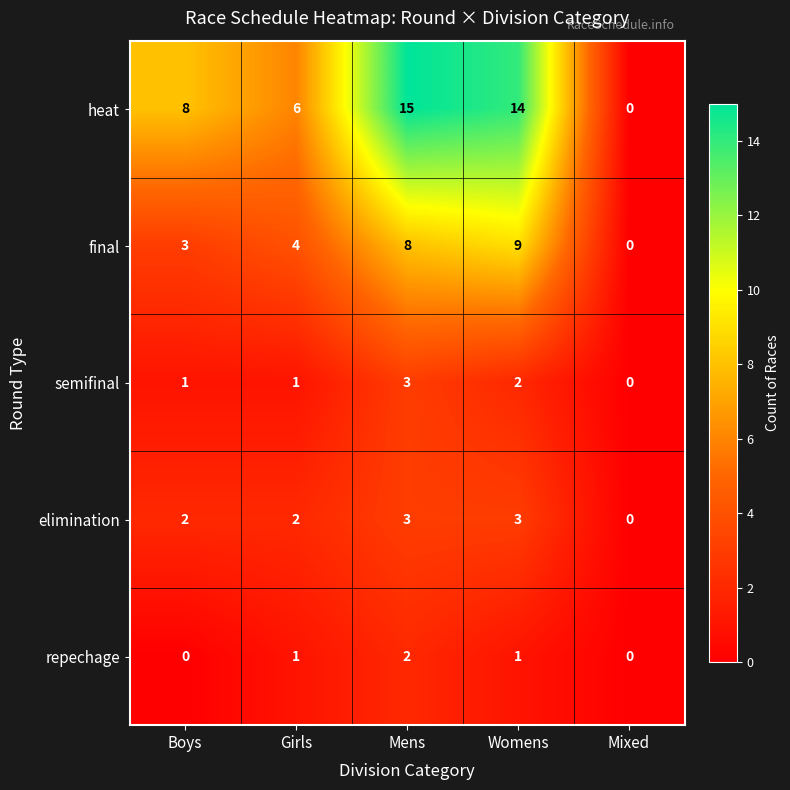

What is the difference between the maximum and second lowest values in the heat series?

9